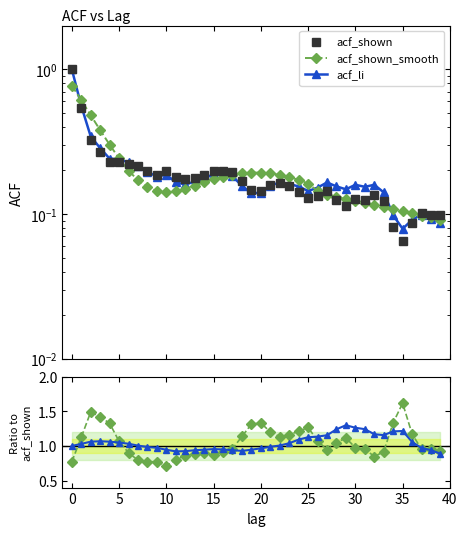

True or false: acf_shown has a value of 0.1 at 33.

True